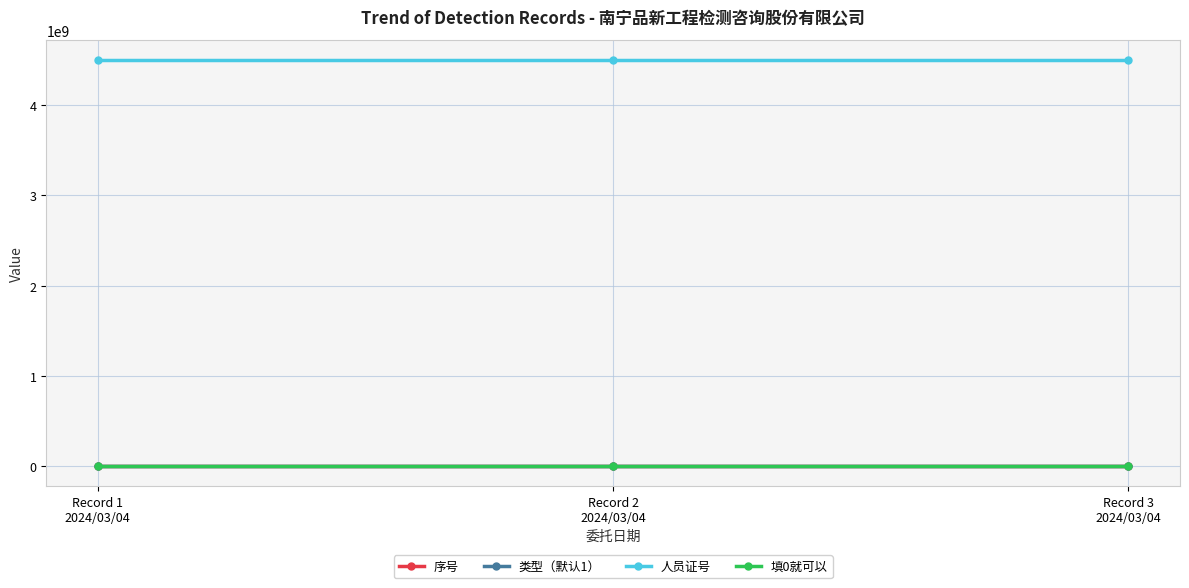

At how many categories does at least one series exceed 1169343926?

3